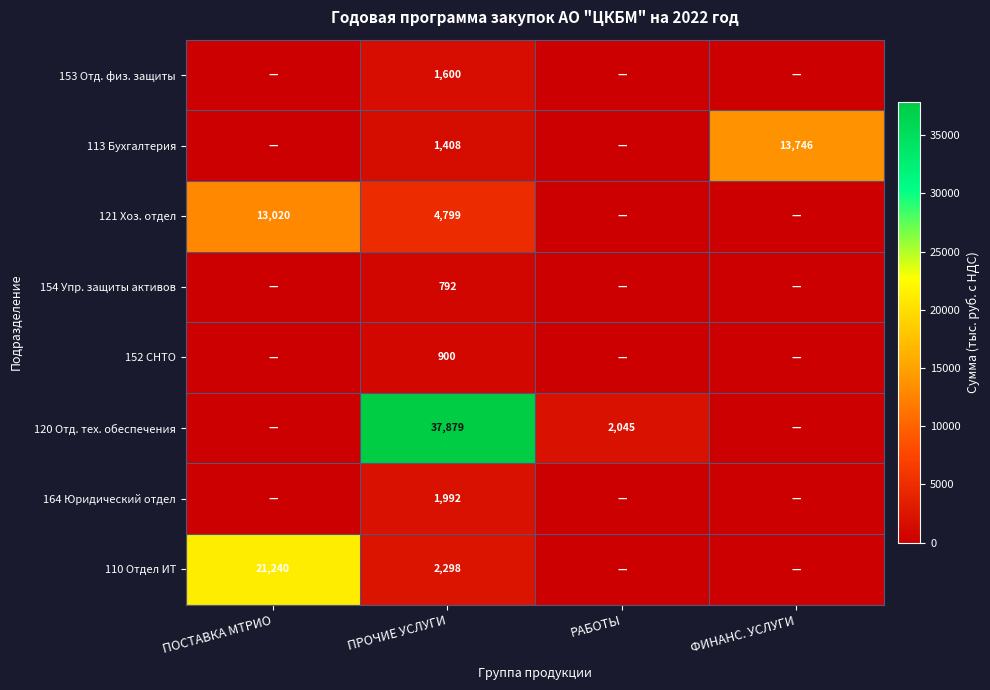

At ПРОЧИЕ УСЛУГИ, list the series in order from largest to smallest.

120 Отд. тех. обеспечения, 121 Хоз. отдел, 110 Отдел ИТ, 164 Юридический отдел, 153 Отд. физ. защиты, 113 Бухгалтерия, 152 СНТО, 154 Упр. защиты активов